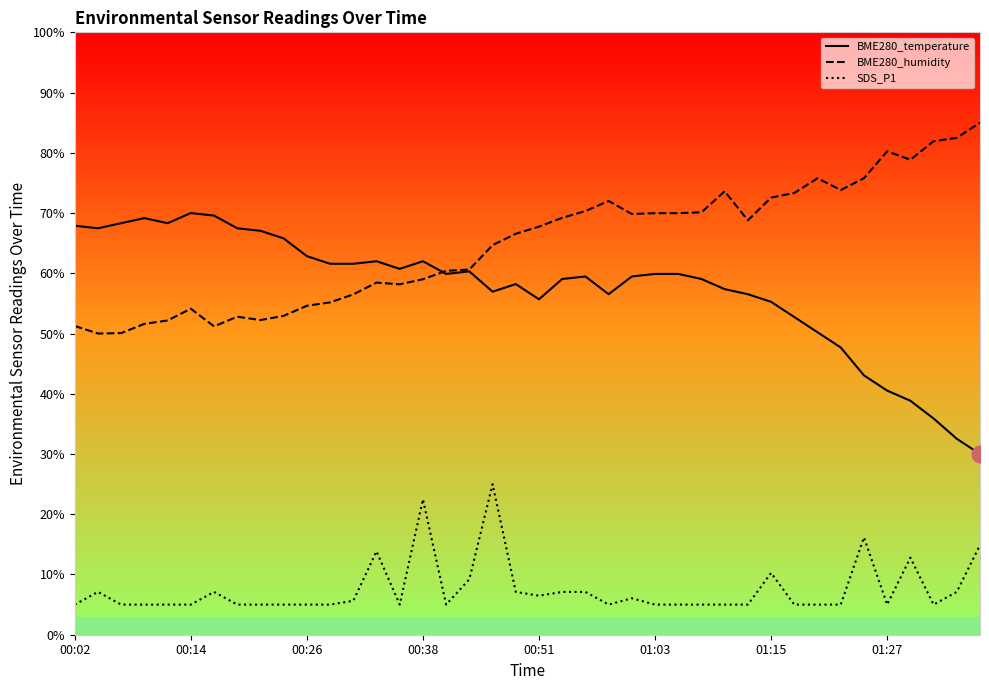

Is this an area chart (filled region under the line)?

No